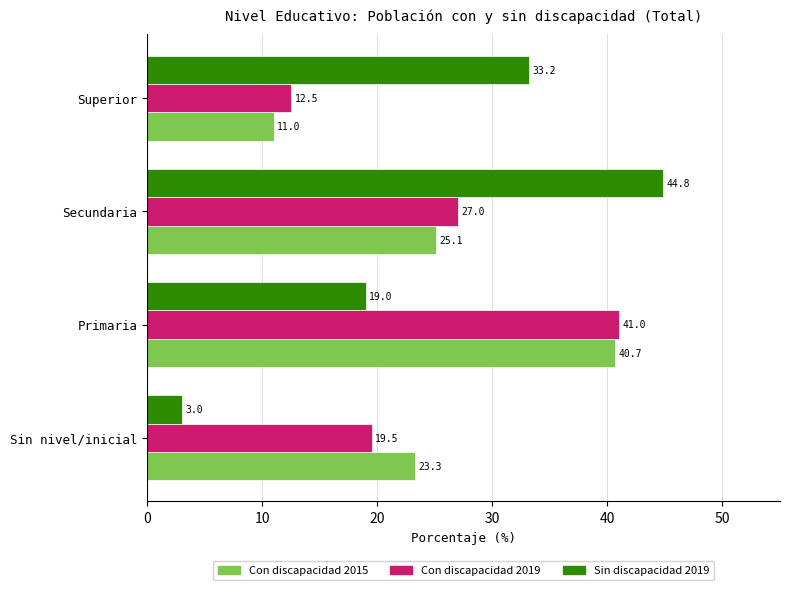

Rank the categories by Con discapacidad 2015 value from highest to lowest.

Primaria, Secundaria, Sin nivel/inicial, Superior